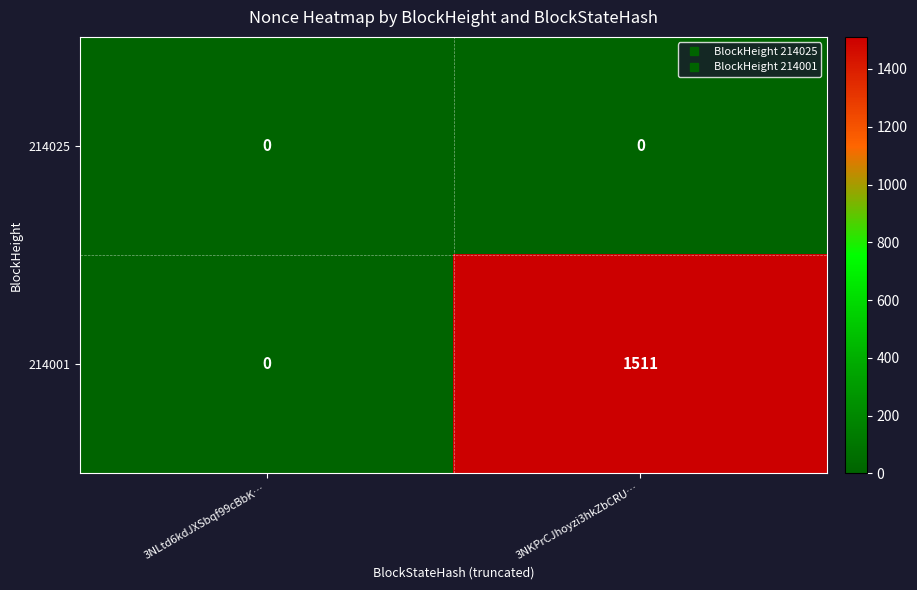

List the series in order of their peak value, lowest first.

214025, 214001